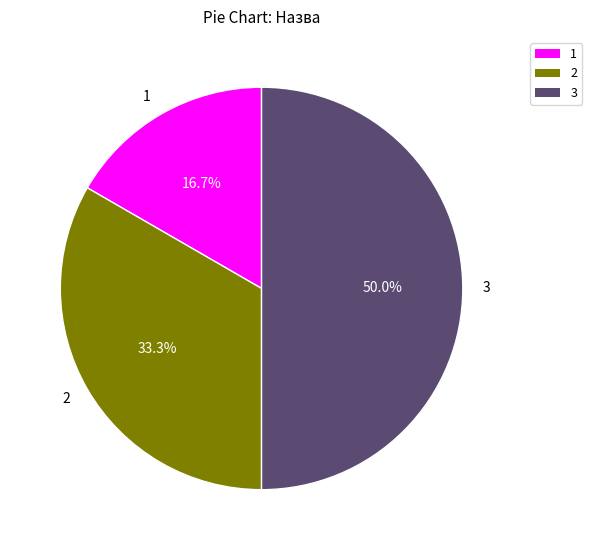

What is the ratio of the value at 2 to the value at 3?

0.7